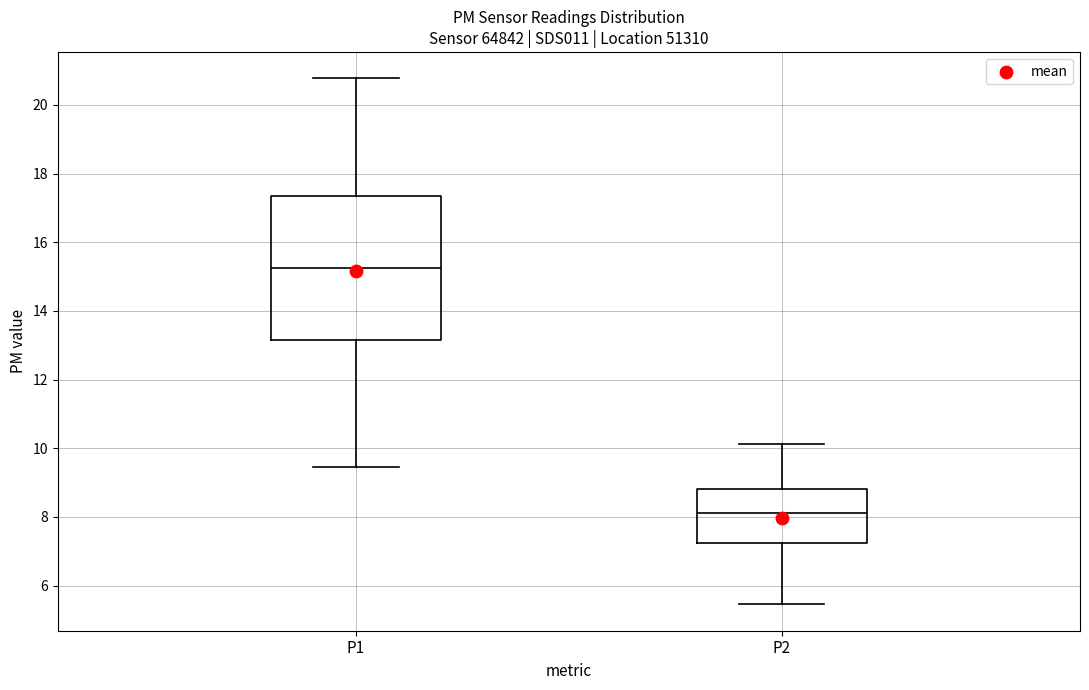

Which box has the highest median line?

P1